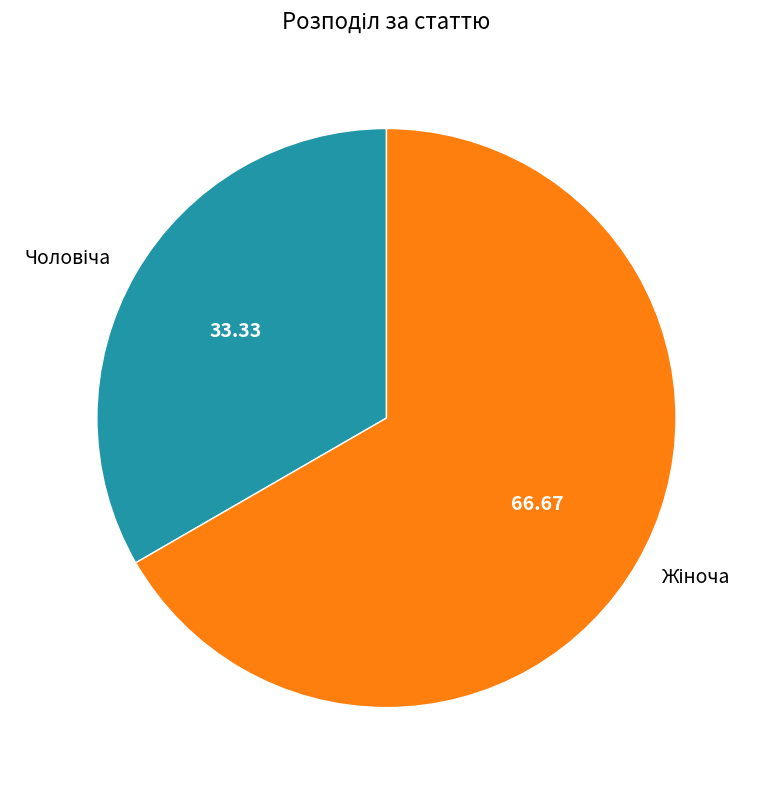

Is there a majority slice in this chart?

Yes